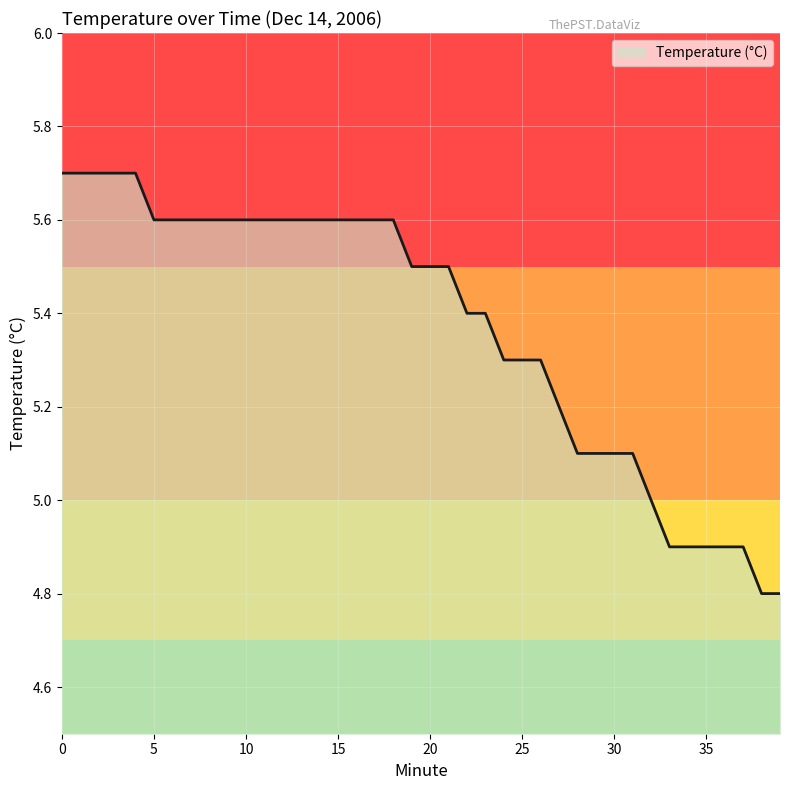

What is the minimum value shown in the chart?

4.8